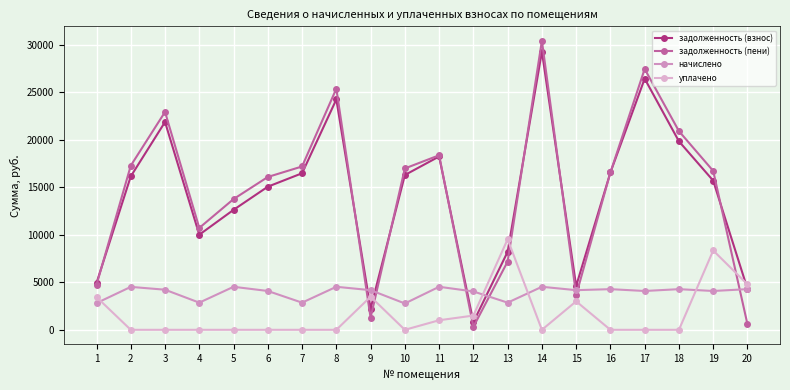

Where do уплачено and задолженность (взнос) first cross each other?

8 and 9